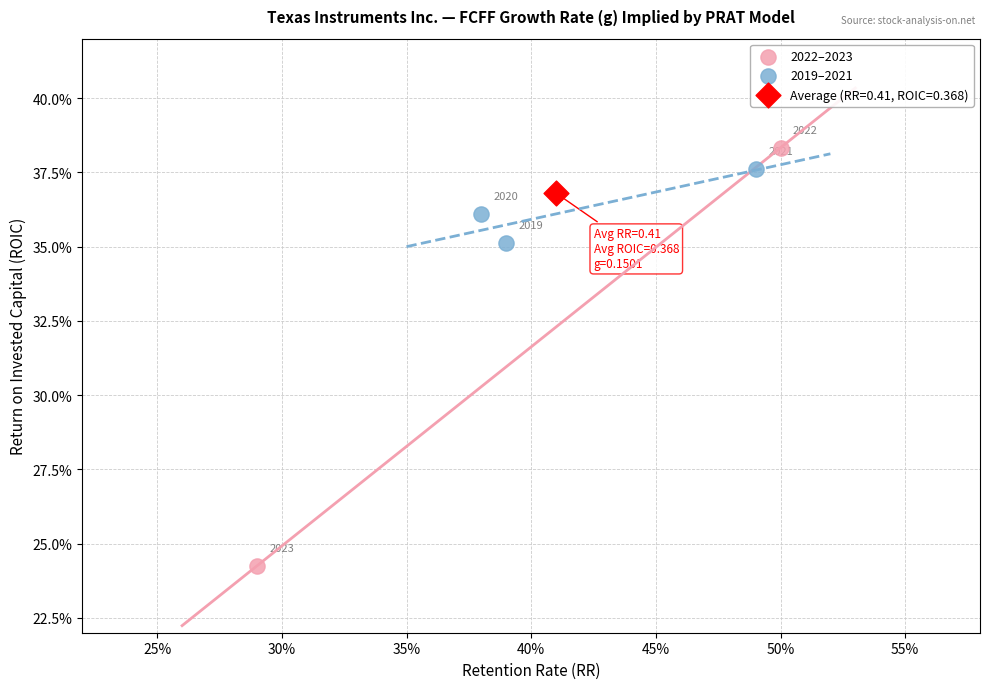

Which series contains the highest Y value?

2022–2023